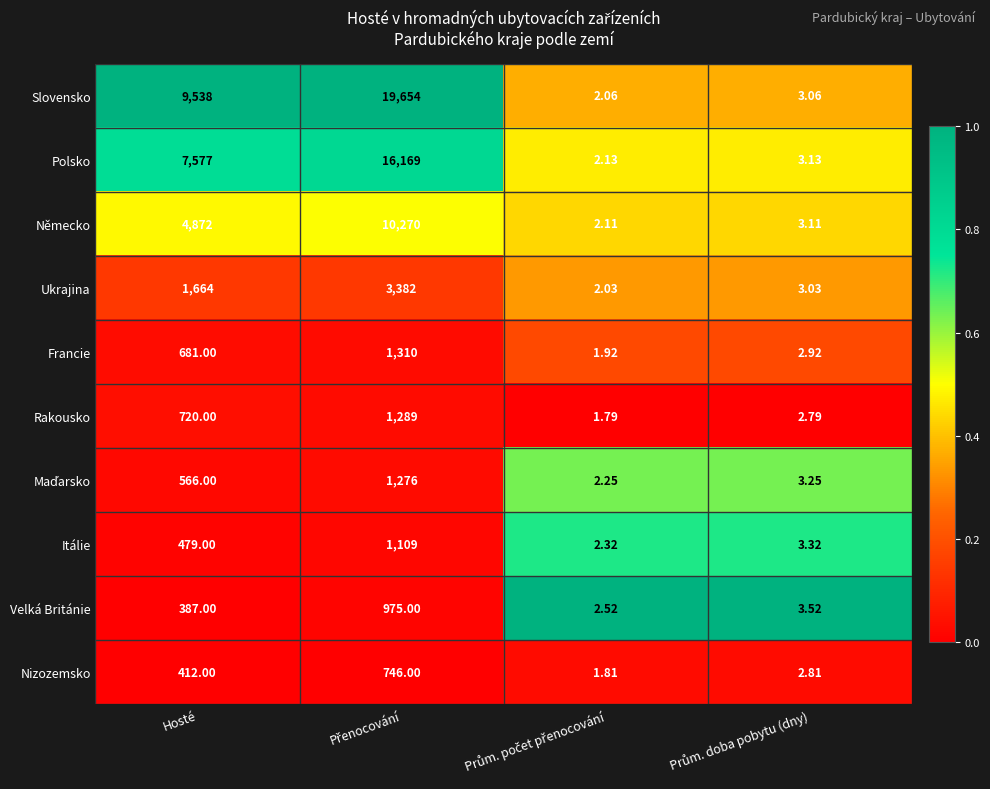

Which series has the largest total across all categories?

Slovensko